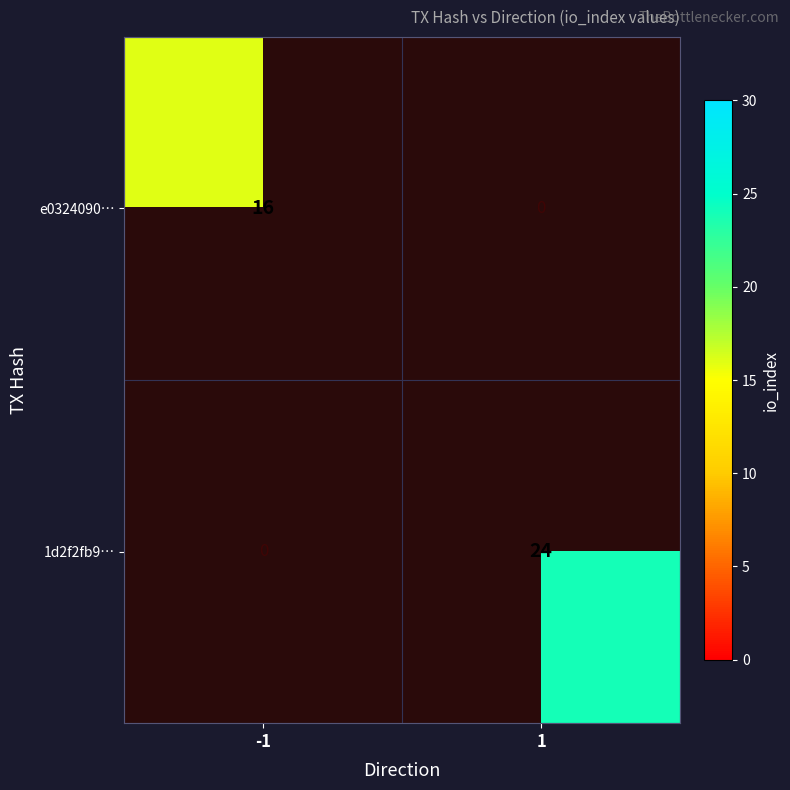

How many categories are shown in the chart?

2